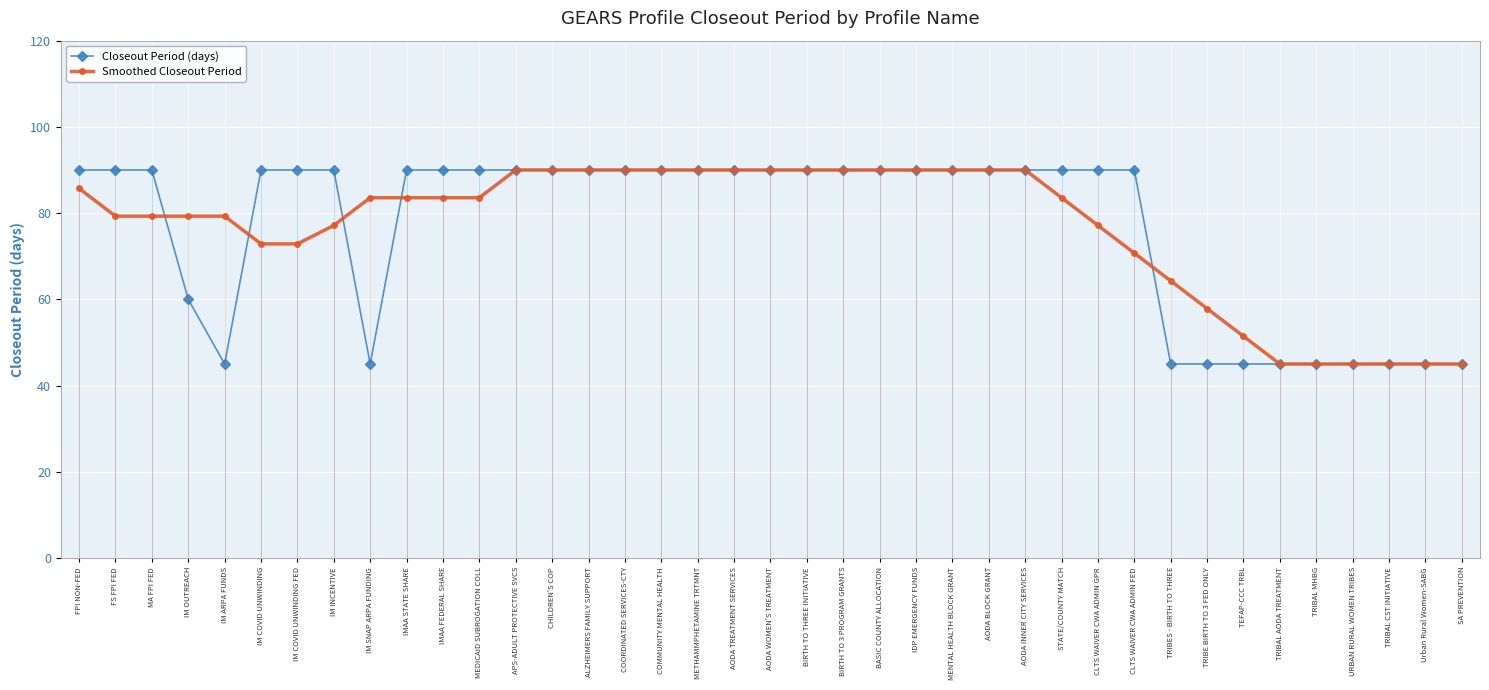

Which category has the lowest value across all series?

IM ARPA FUNDS